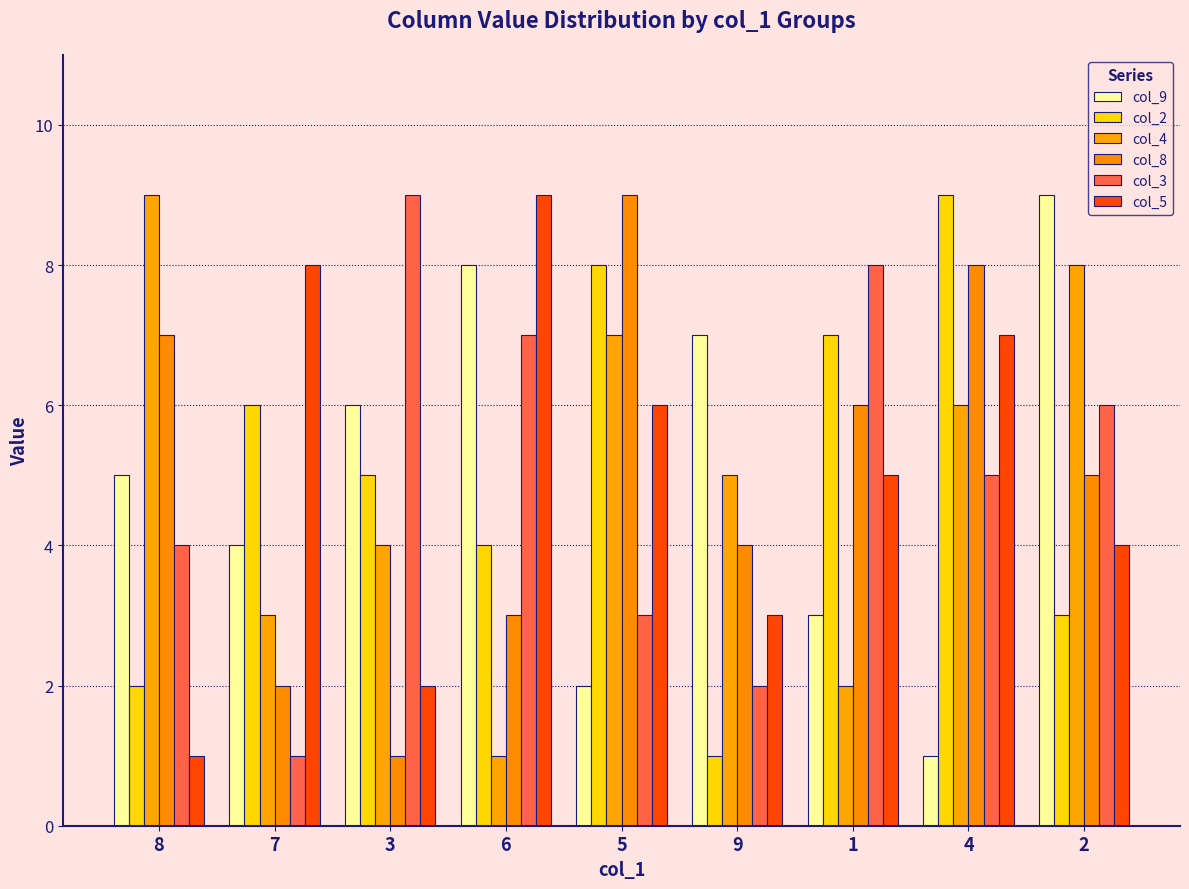

How many data points does each series have?

9